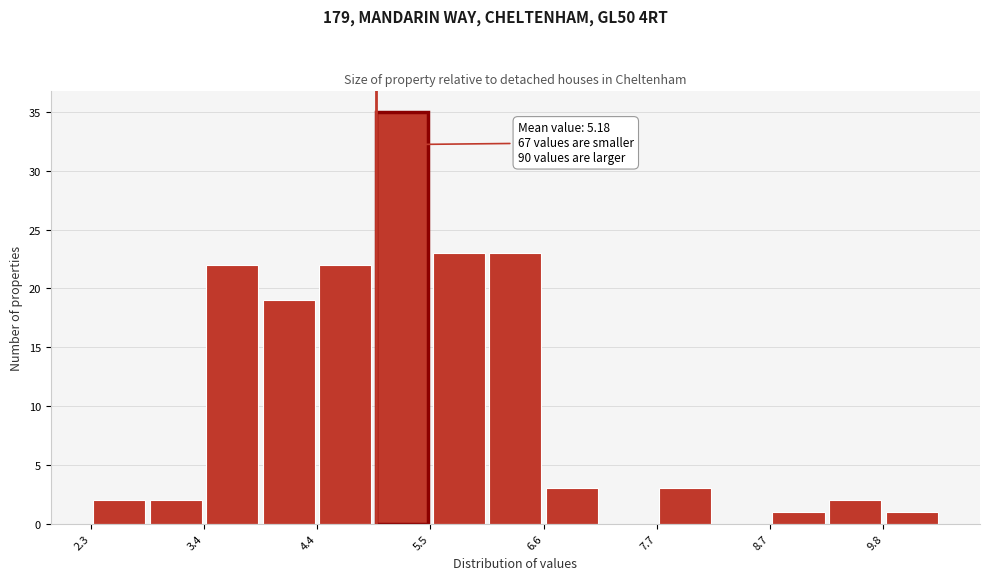

Read against the x-axis, roughly where is the centre of the tallest bar?

5.2